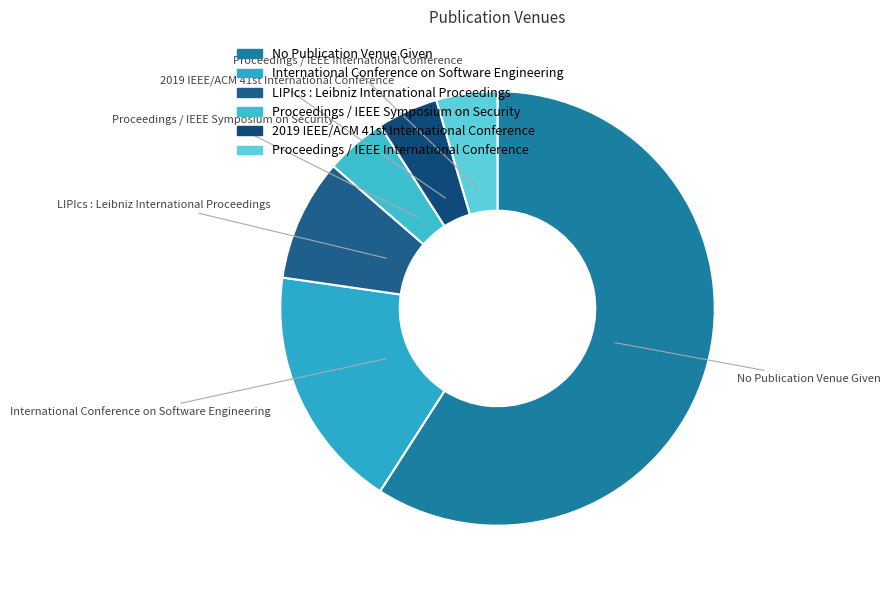

Between International Conference on Software Engineering and No Publication Venue Given, which is larger?

No Publication Venue Given